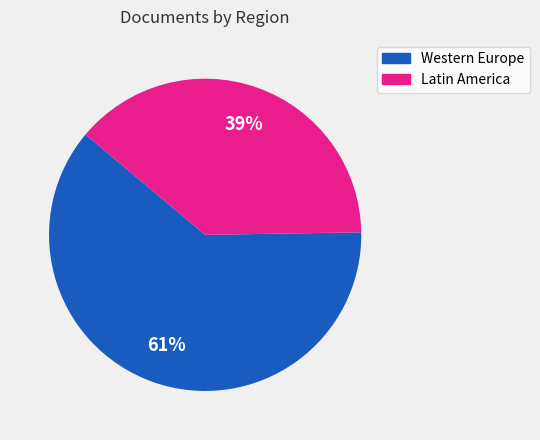

Is there any slice that represents more than half of the pie?

Yes